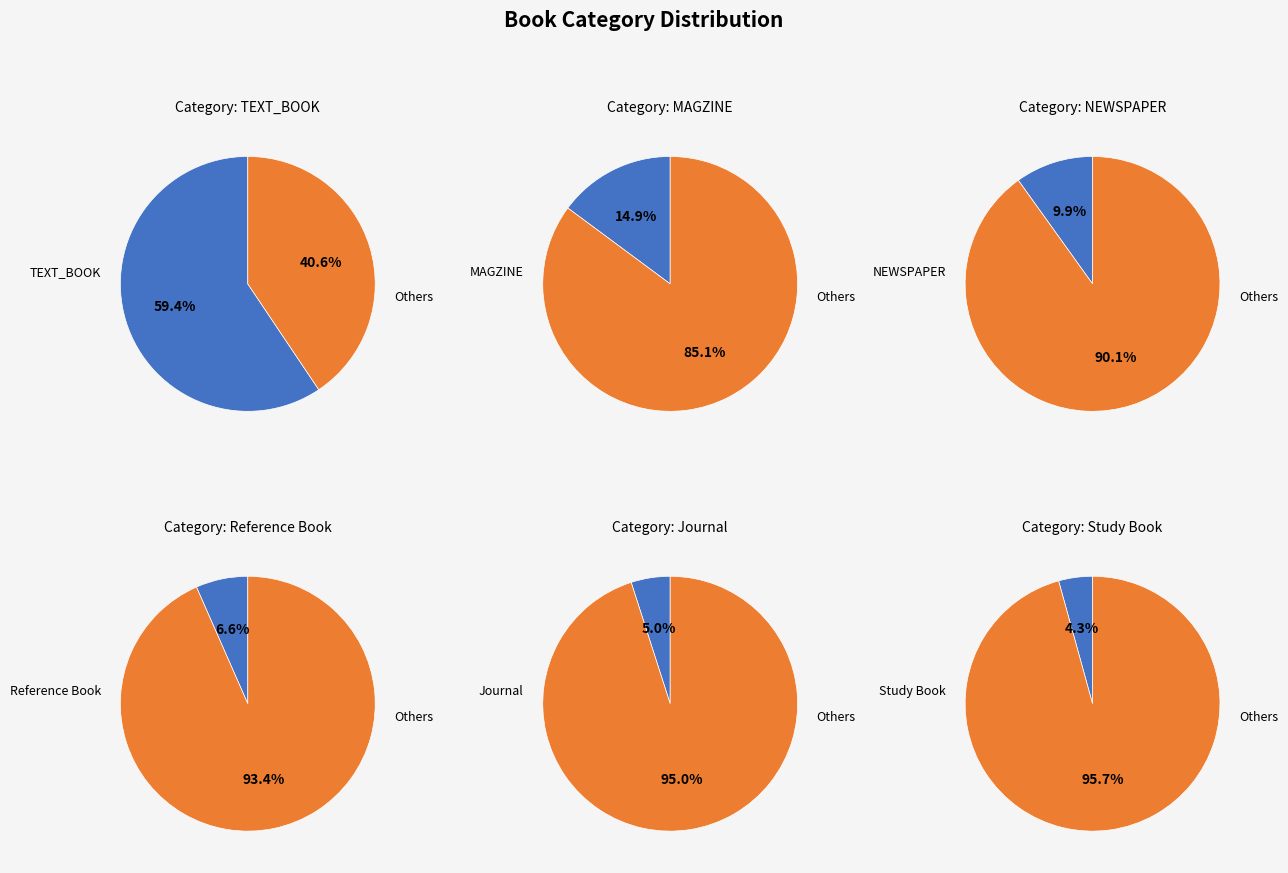

What is the total percentage of TEXT_BOOK and Study Book?

63.7%